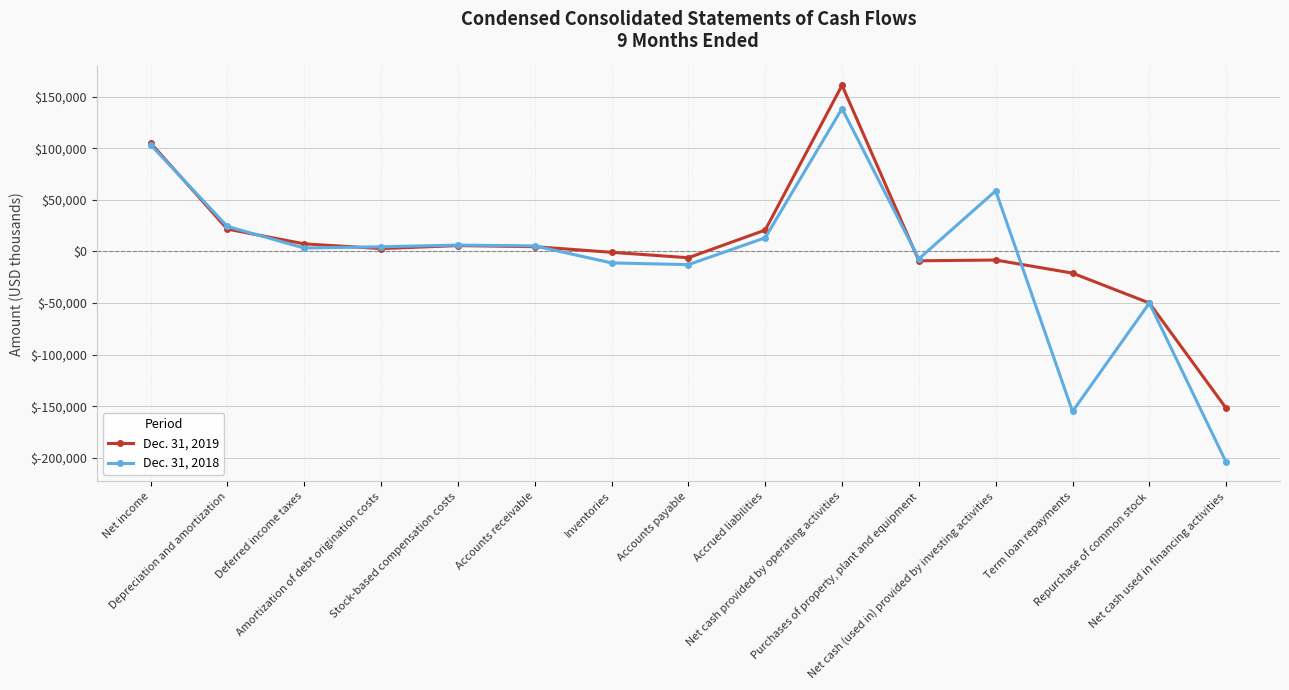

True or false: Dec. 31, 2019 has a value of 251732 at Net cash provided by operating activities.

False